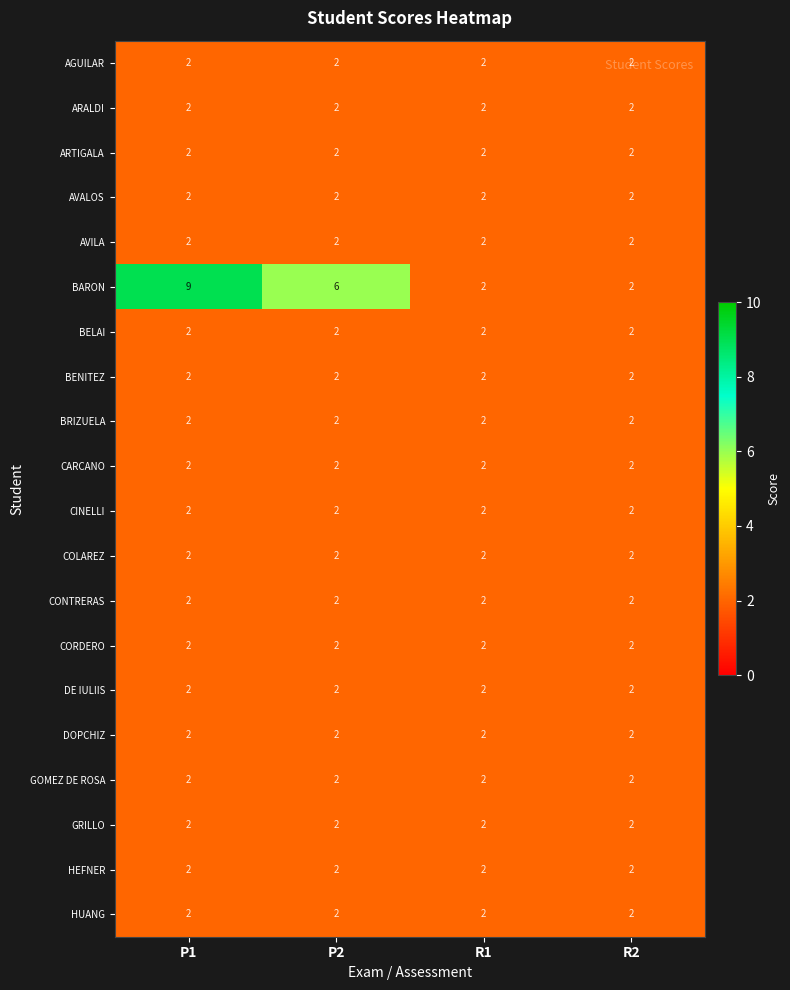

What is the total value across all series at R1?

40